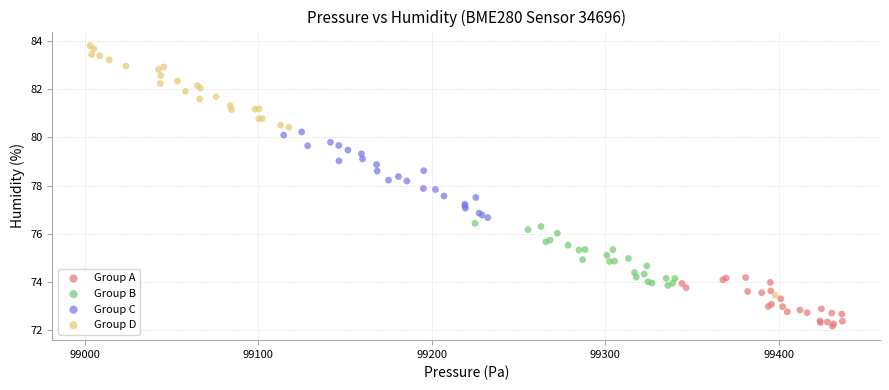

Which series has the largest Y range (max minus min)?

Group D